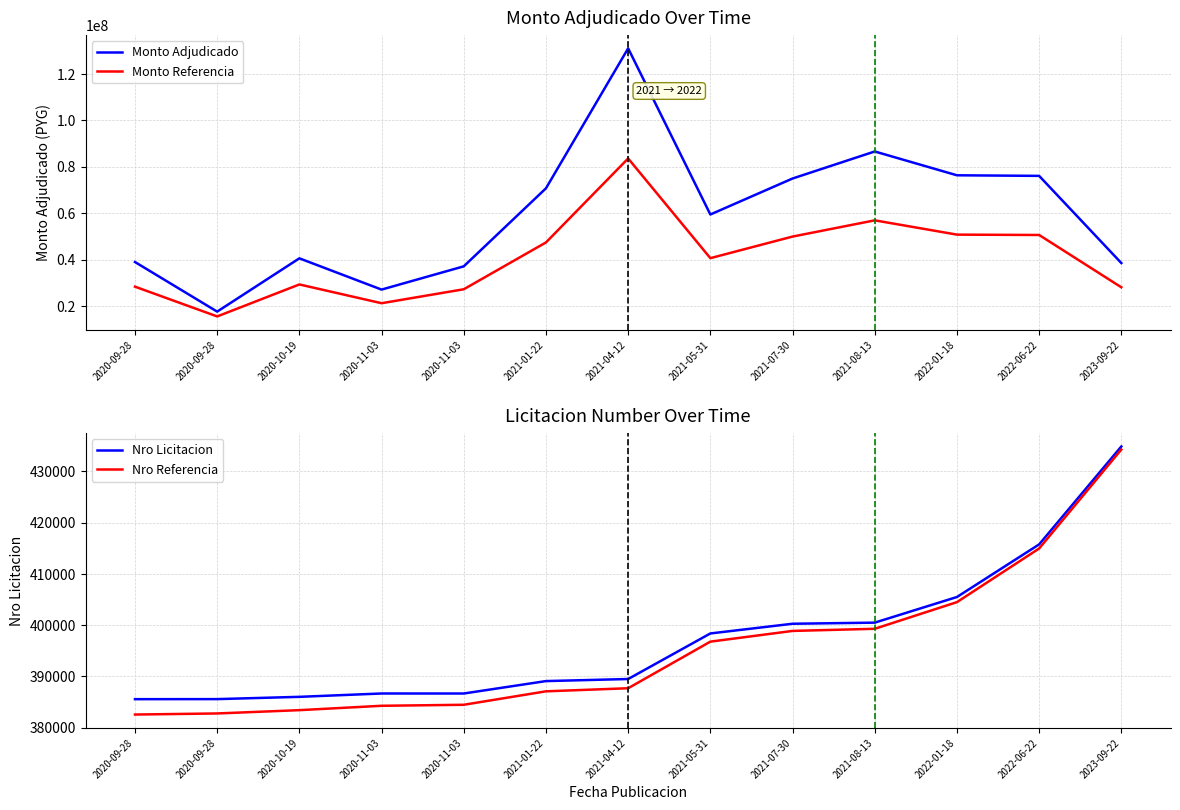

What is the lowest value of the nro_licitacion series?

385538